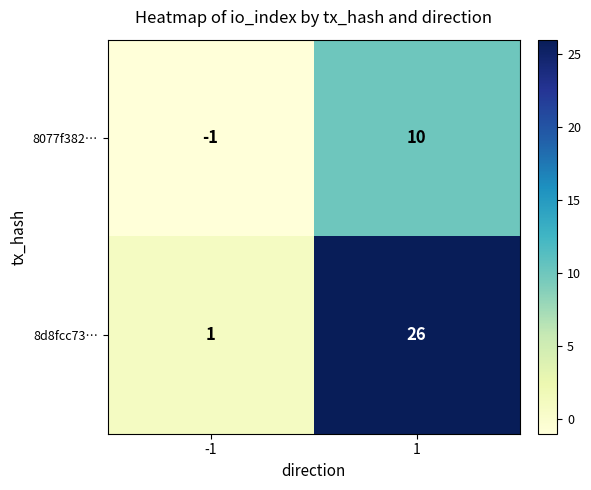

What is the greatest value displayed?

26